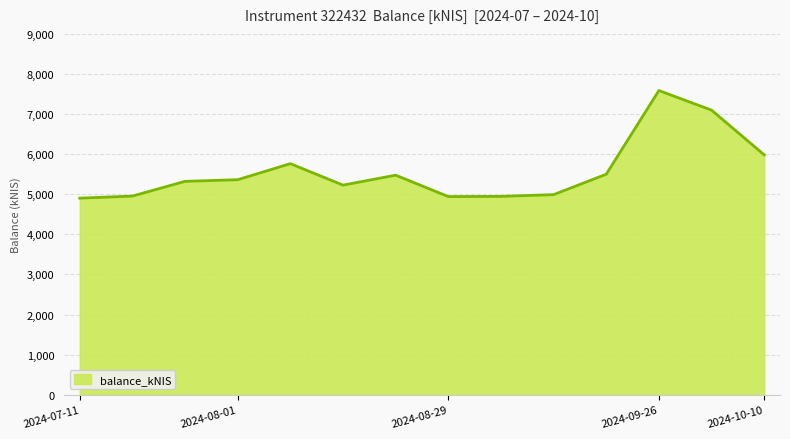

What is the minimum value shown in the chart?

4903.1